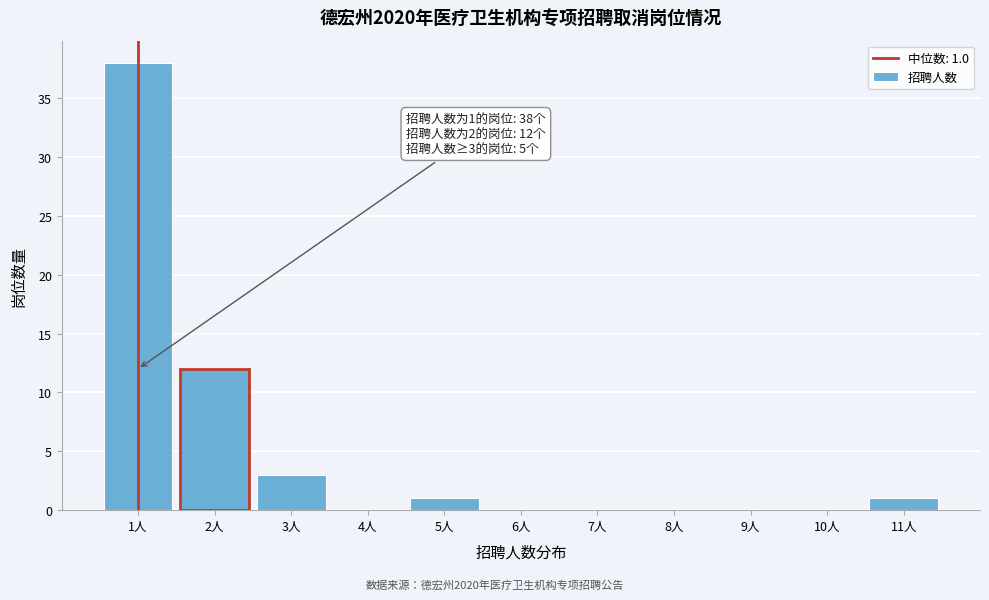

Which range on the x-axis has the tallest bar?

0.5 to 1.5